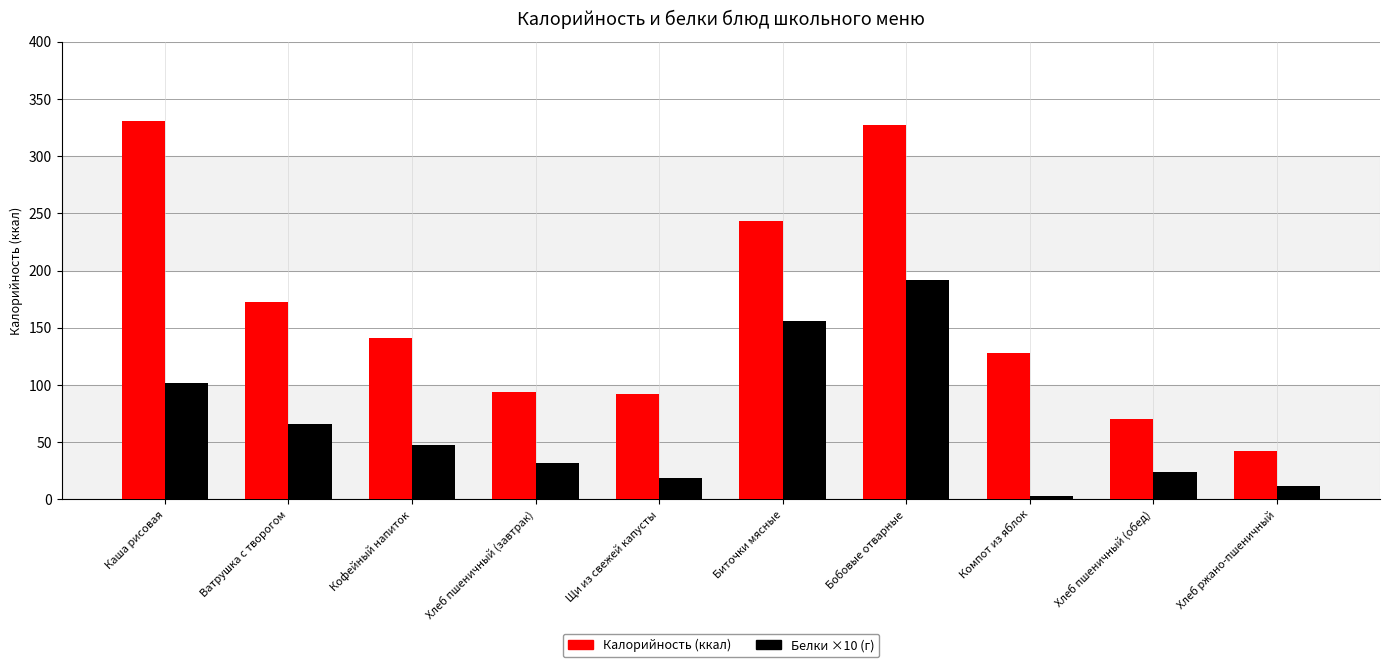

What is the total value across all series at Каша рисовая?

431.9